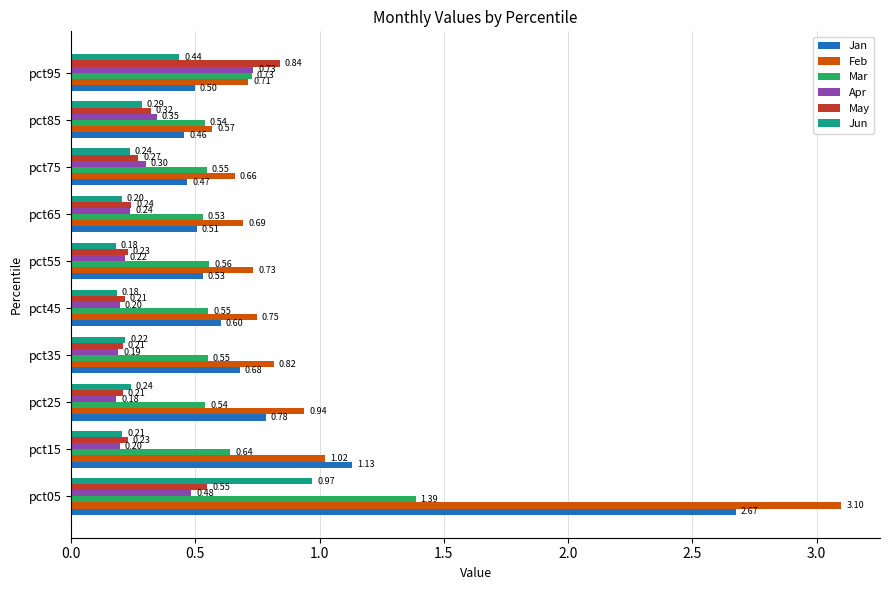

What is the difference between the maximum and second lowest values in the May series?

0.6